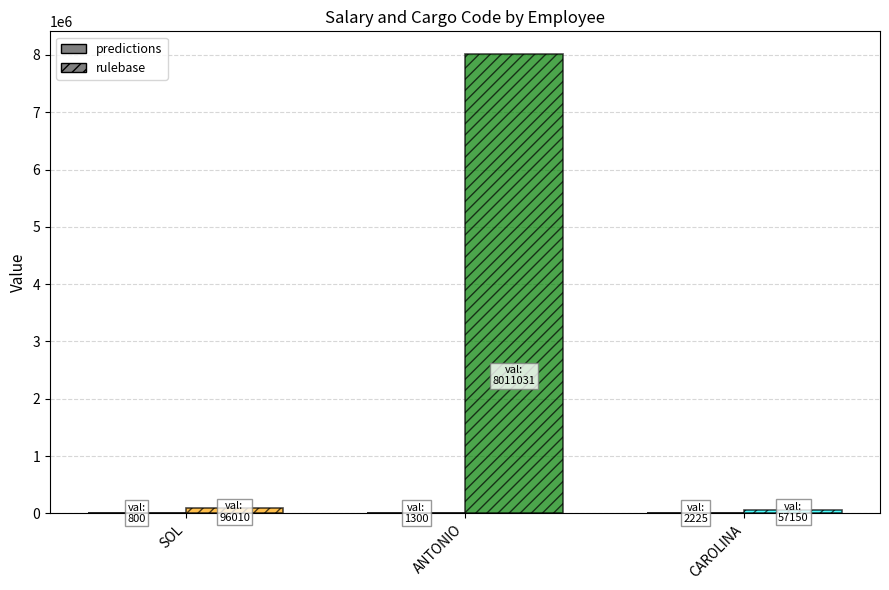

What is the spread (max minus min) of values at ANTONIO?

8009731